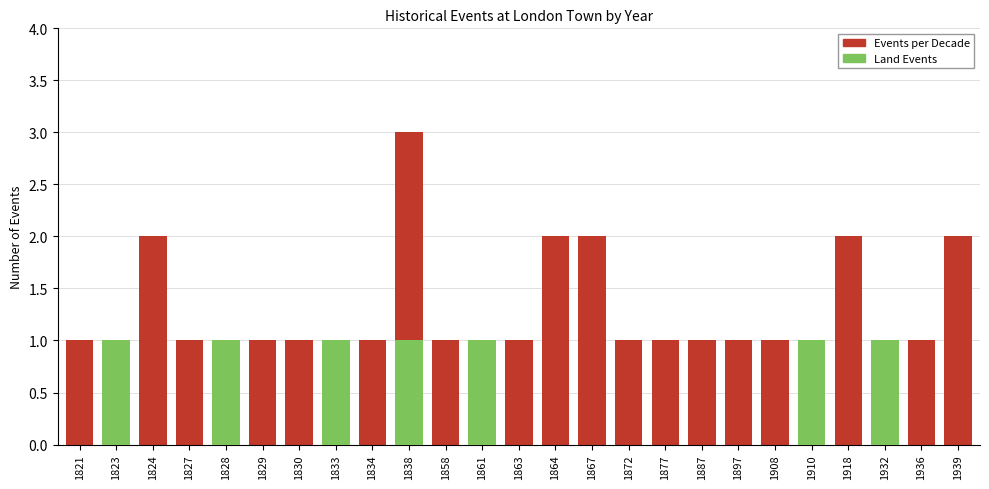

At which label is Land Events closest to 0?

1821